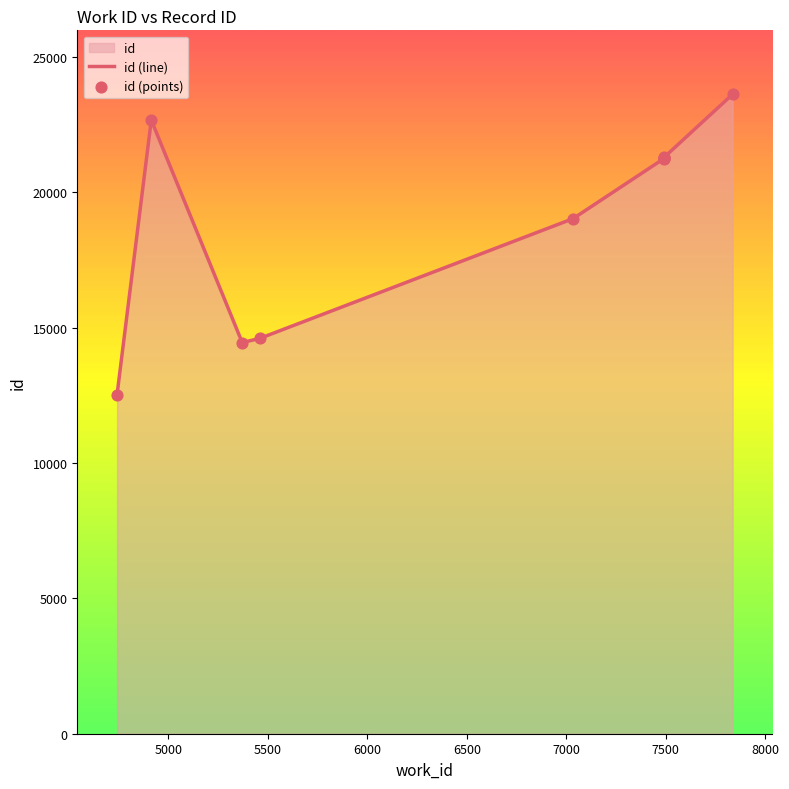

Is the value of id (points) at 7500 greater than the value of id (line) at 4500?

Yes